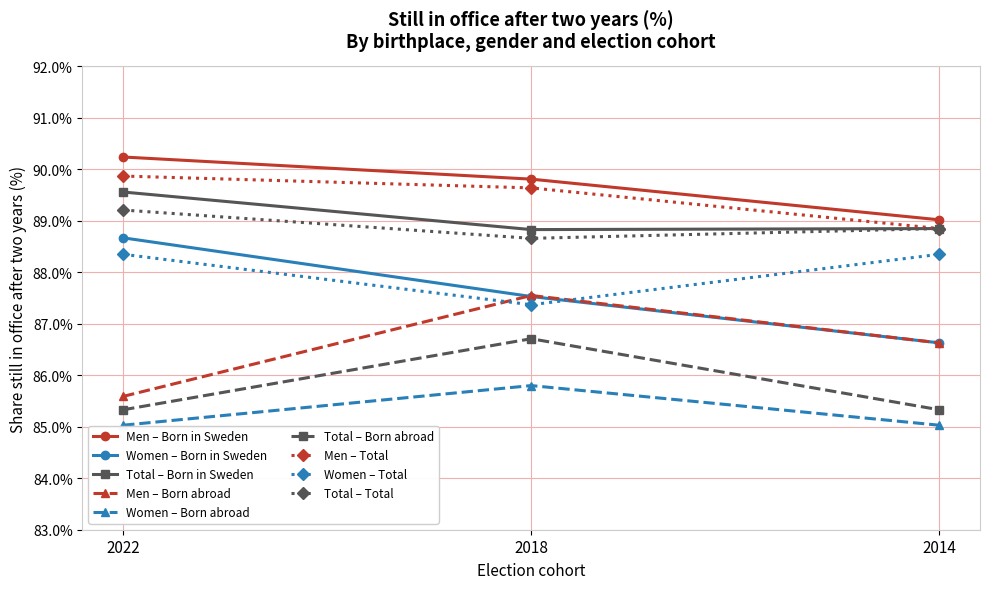

Which category has the highest value in the Women – Born in Sweden series?

2022